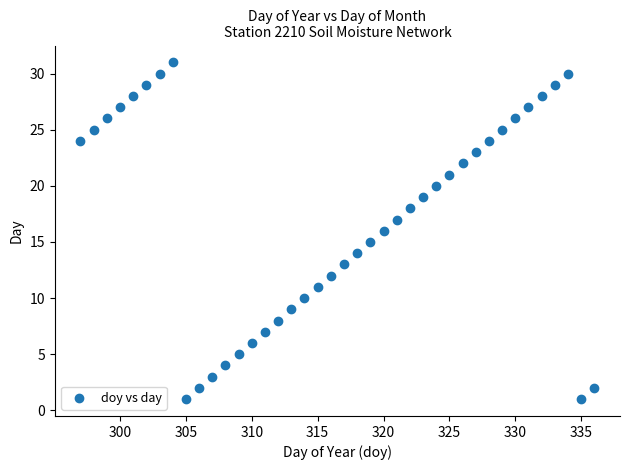

What is the range of X values (max minus min)?

39